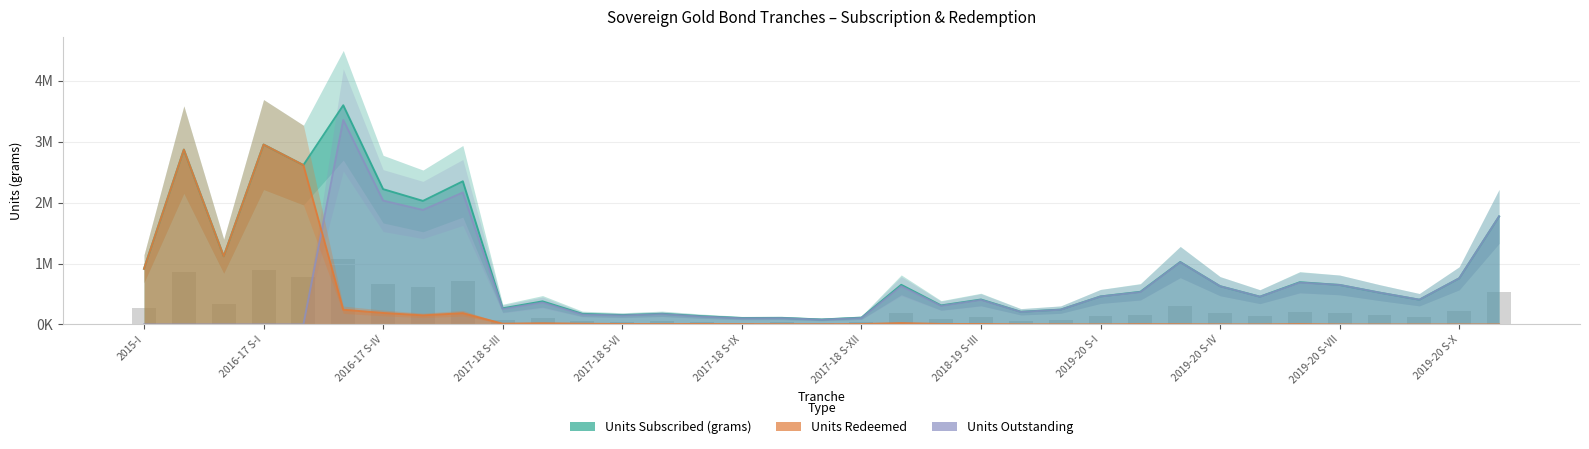

At how many categories does at least one series exceed 279011?

24